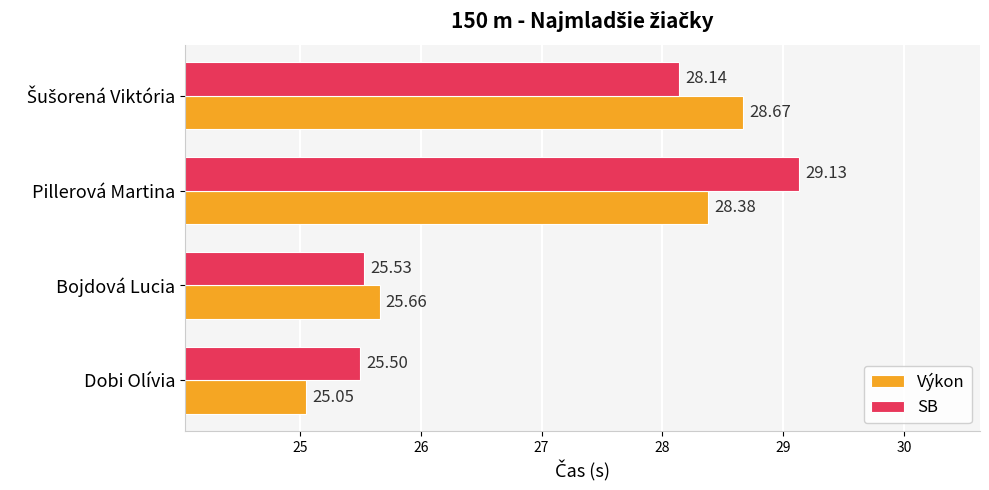

What is the difference between the second highest and second lowest values in the SB series?

2.6